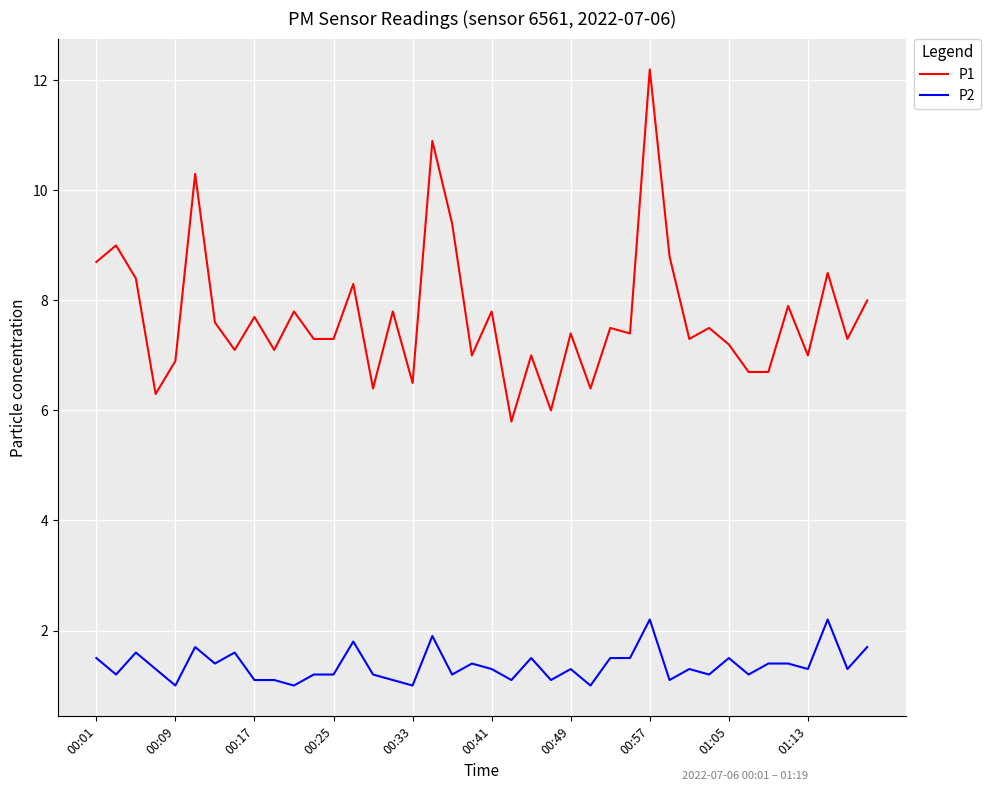

Reading right to left, list all the values displayed in this chart.

P1: 8.0	7.3	8.5	7.0	7.9	6.7	6.7	7.2	7.5	7.3	8.8	12.2	7.4	7.5	6.4	7.4	6.0	7.0	5.8	7.8	7.0	9.4	10.9	6.5	7.8	6.4	8.3	7.3	7.3	7.8	7.1	7.7	7.1	7.6	10.3	6.9	6.3	8.4	9.0	8.7
P2: 1.7	1.3	2.2	1.3	1.4	1.4	1.2	1.5	1.2	1.3	1.1	2.2	1.5	1.5	1.0	1.3	1.1	1.5	1.1	1.3	1.4	1.2	1.9	1.0	1.1	1.2	1.8	1.2	1.2	1.0	1.1	1.1	1.6	1.4	1.7	1.0	1.3	1.6	1.2	1.5